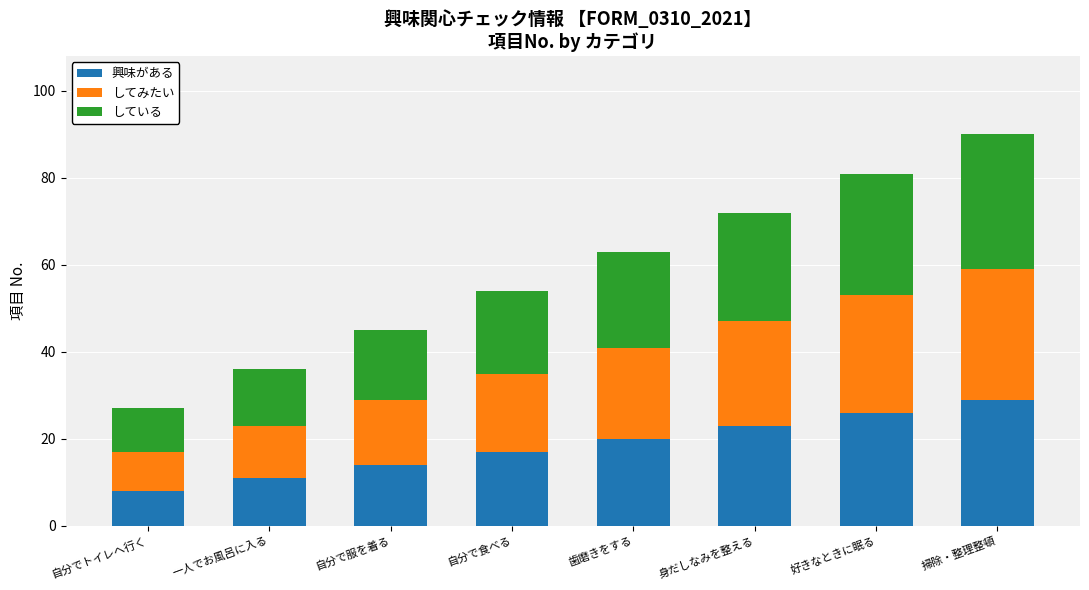

Which category has the lowest value in the 興味がある series?

自分でトイレへ行く